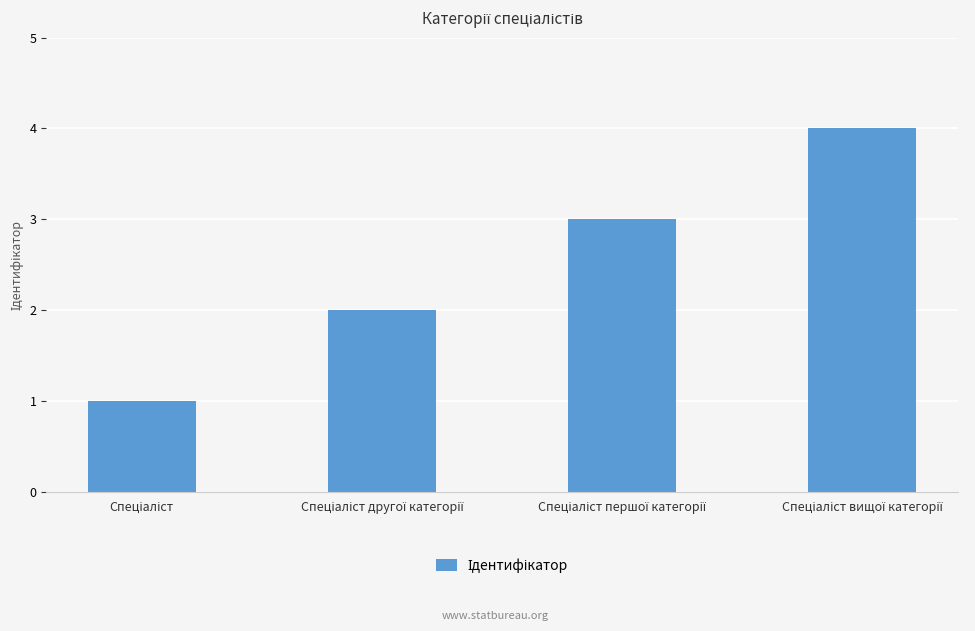

What is the greatest value displayed?

4